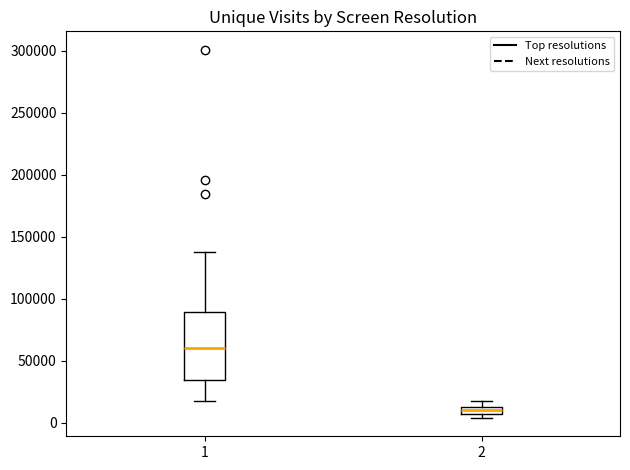

Where is the lower edge of the box at x = 2 on the y-axis? The values are not printed on the chart, so give them approximately, as read against the axis.

5000